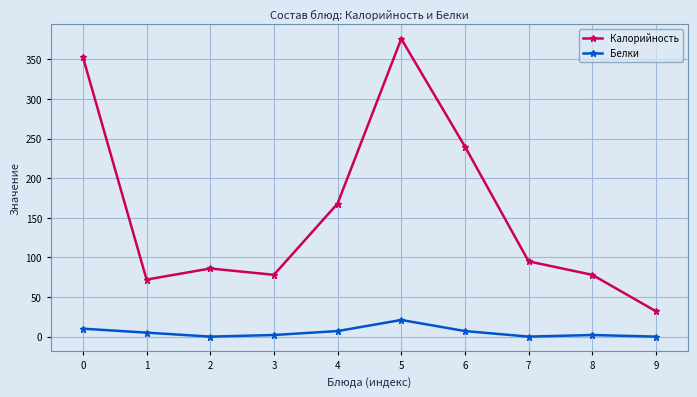

What is the sum of the Калорийность values at 3 and 1?

150